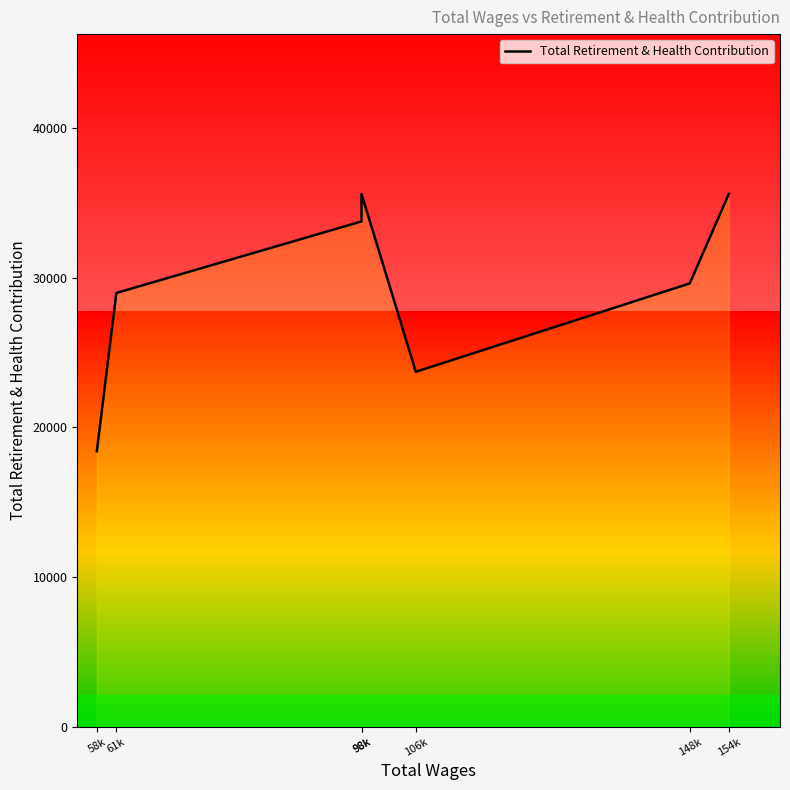

How many data points does each series have?

7